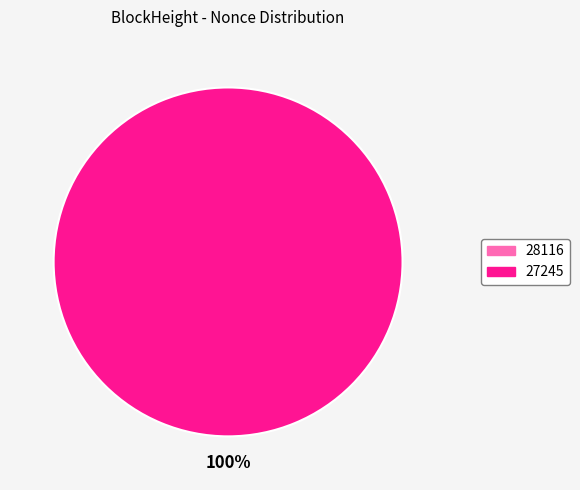

True or false: 28116 accounts for 0% of the total.

True